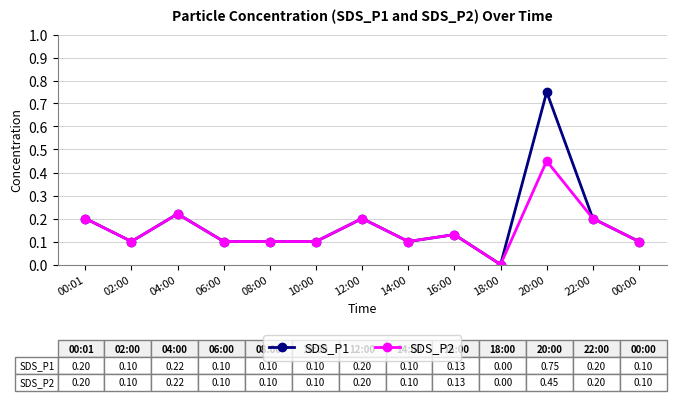

Rank the series by their maximum value, from lowest to highest.

SDS_P2, SDS_P1